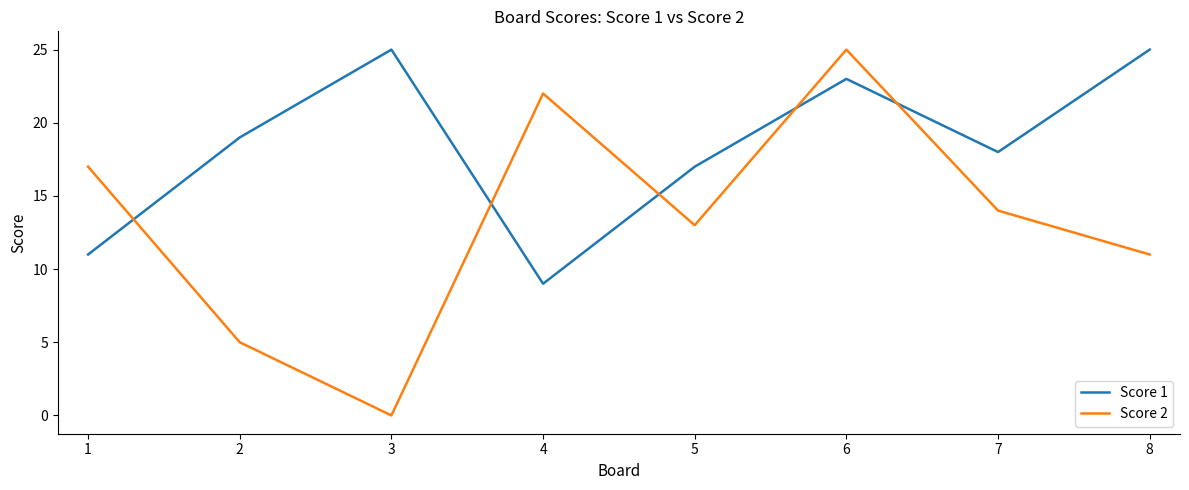

Which series has the widest spread of values?

Score 2